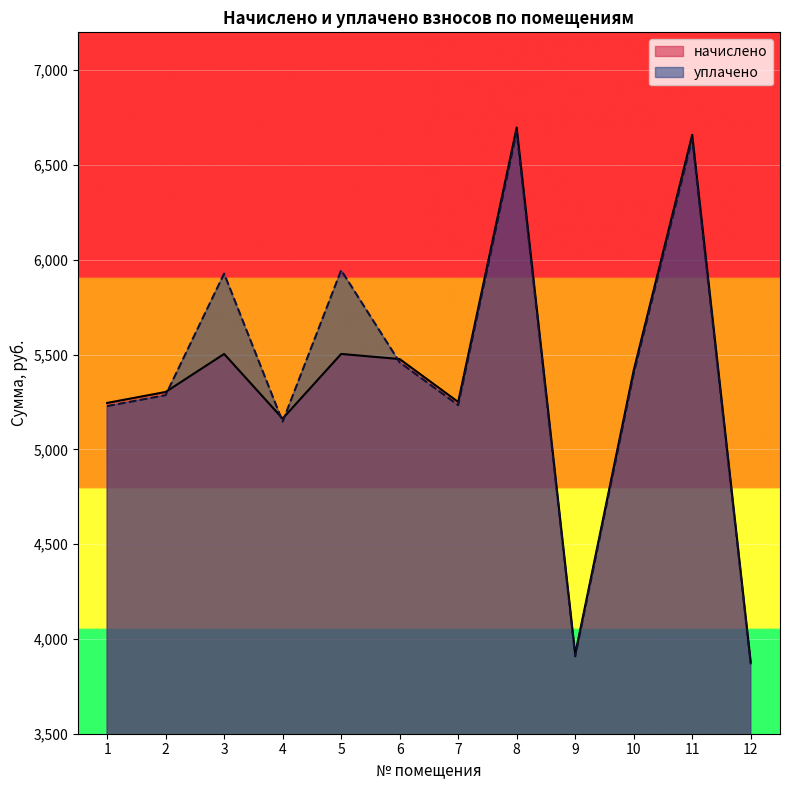

Reading left to right, transcribe all the data shown in this chart.

начислено: 5245.0	5302.8	5503.4	5162.4	5503.4	5476.3	5249.9	6697.7	3920.2	5417.3	6659.5	3878.3
уплачено: 5228.3	5286.0	5927.2	5146.1	5945.0	5459.0	5233.2	6676.5	3907.7	5400.1	6638.4	3866.0